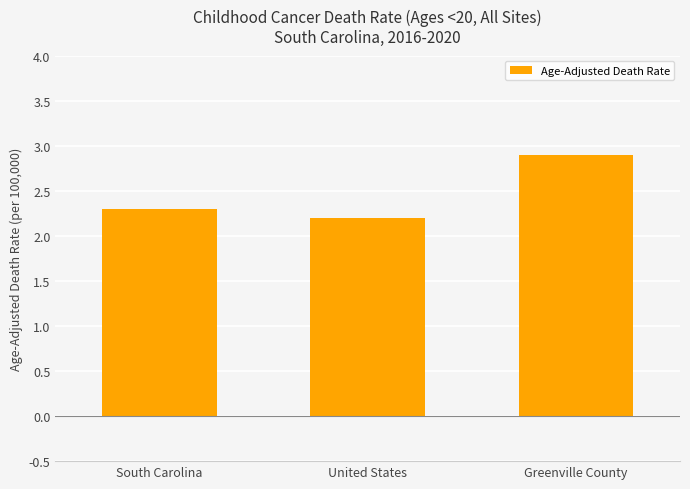

What is the change in value from United States to Greenville County?

+0.7